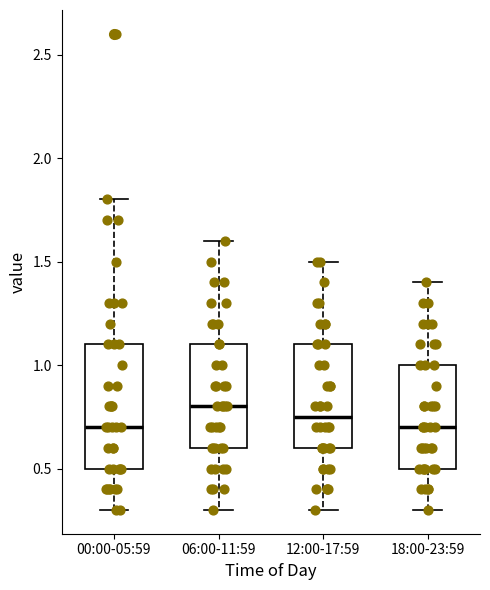

Where does the upper whisker of the box for 00:00-05:59 end on the y-axis? The values are not printed on the chart, so give them approximately, as read against the axis.

1.80